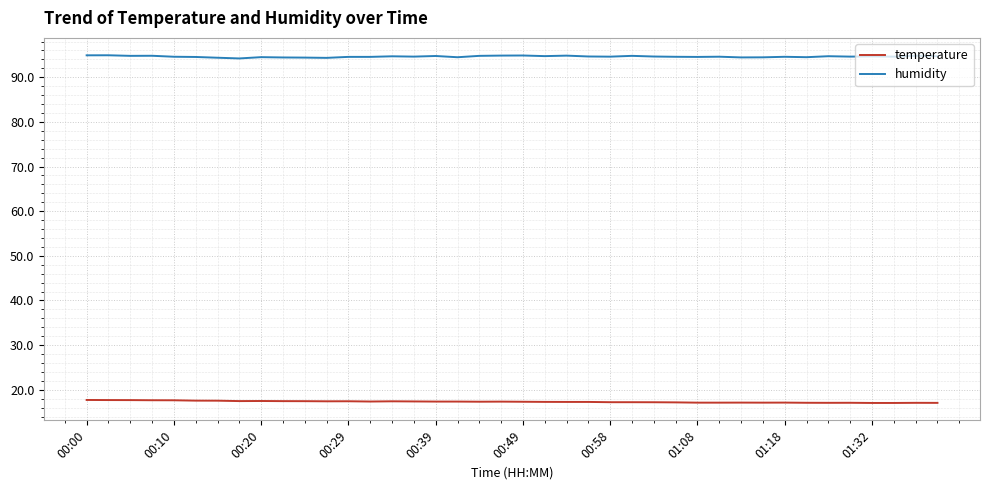

What is the greatest value displayed?

94.9